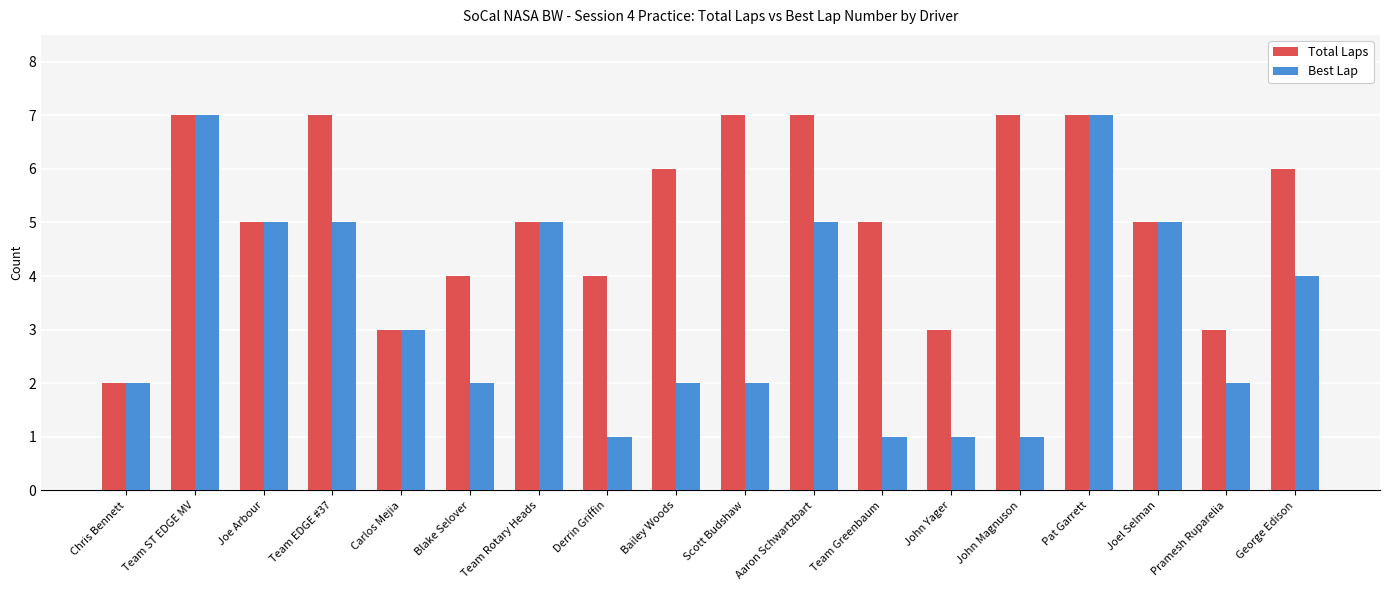

What is the difference between the Best Lap values at Scott Budshaw and Team Greenbaum?

1